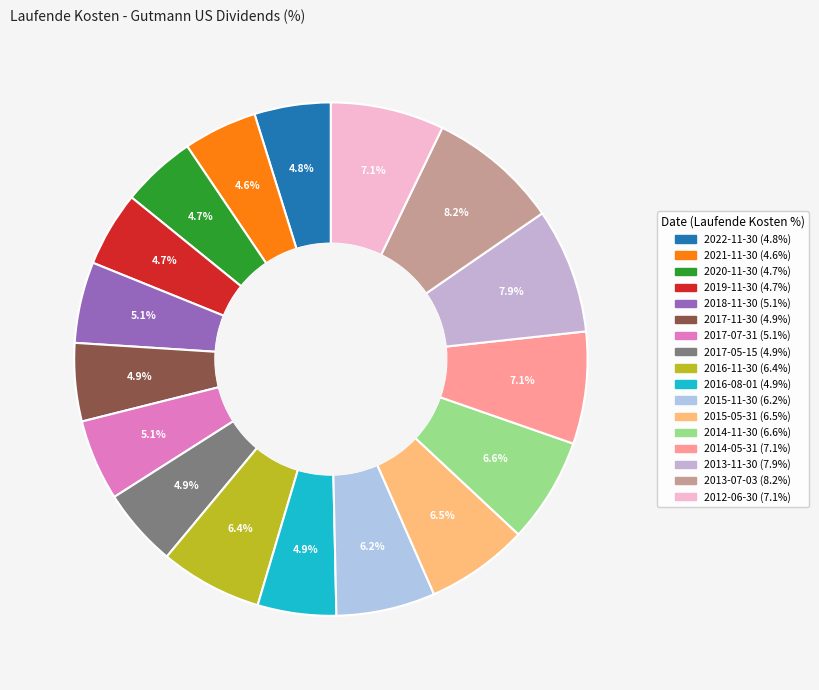

What is the largest slice in the pie chart?

2013-07-03